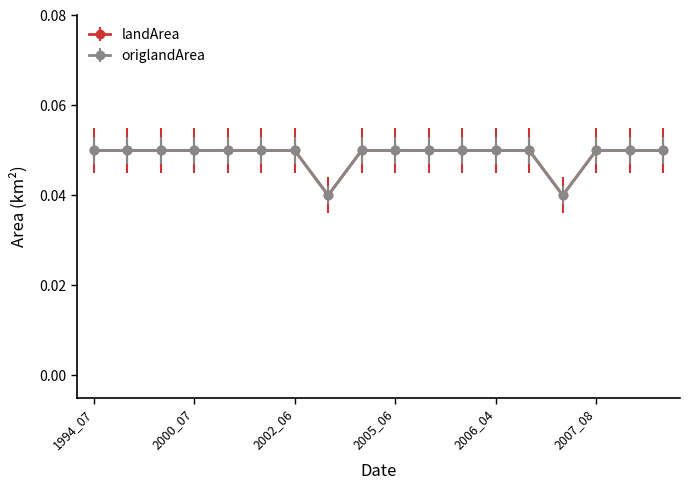

True or false: origlandArea and landArea cross at least once.

False